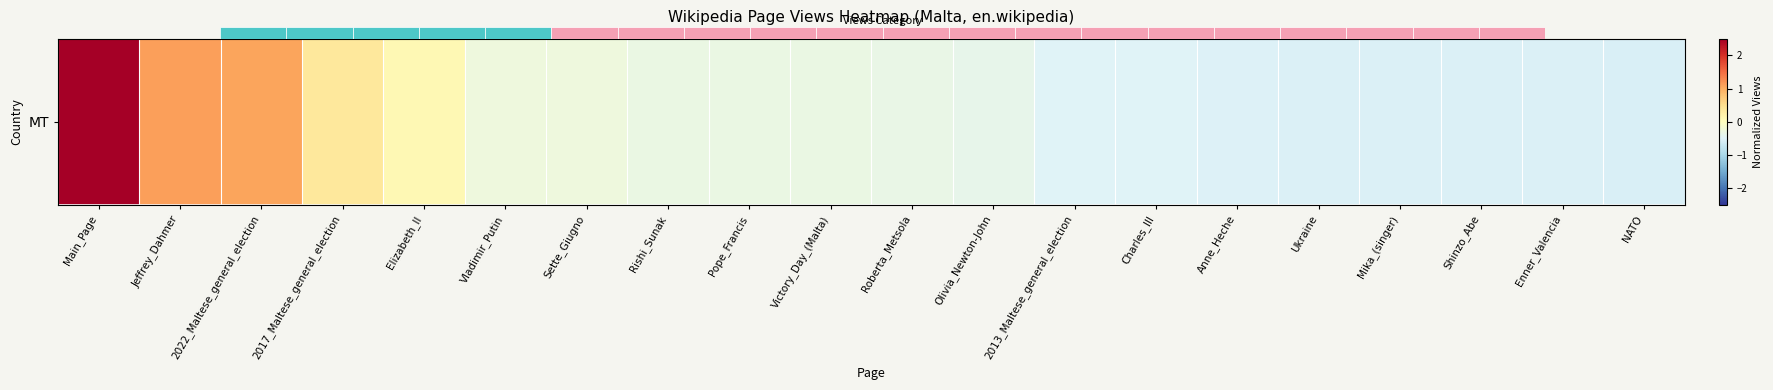

What is the difference between the values at Ukraine and Olivia_Newton-John?

0.1